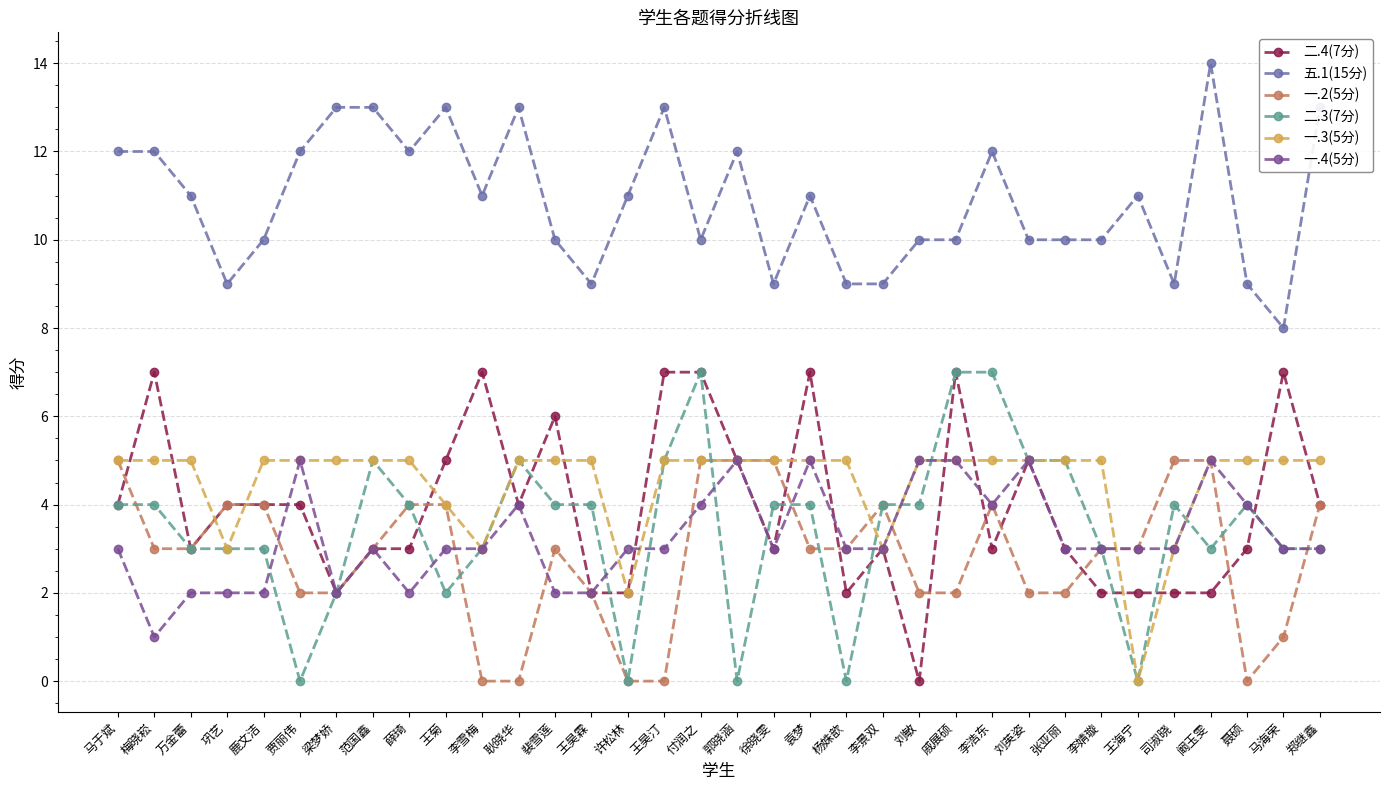

Is this an area chart (filled region under the line)?

No